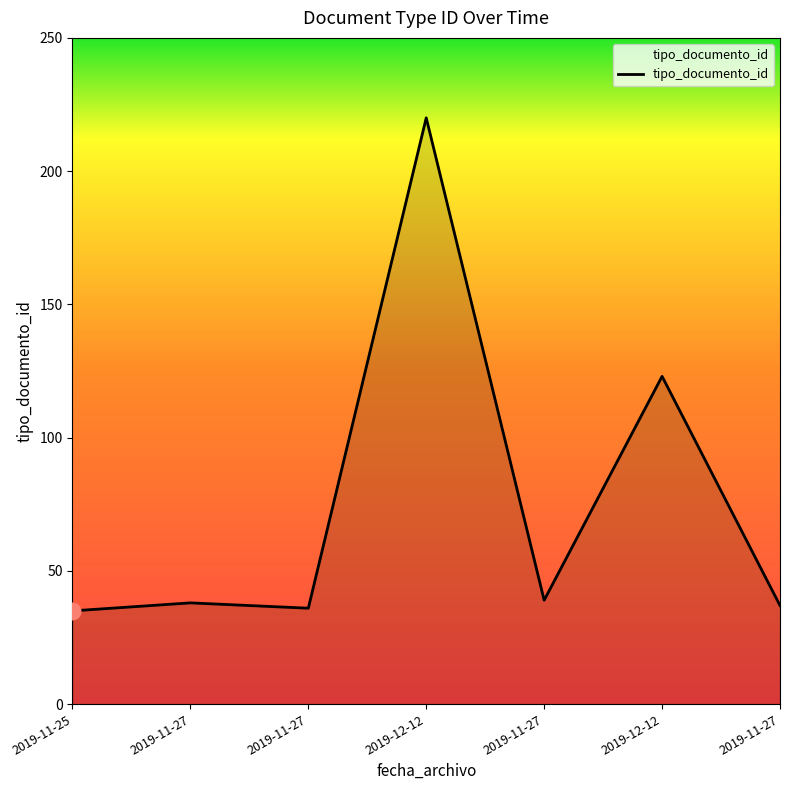

How many values are below 38?

3